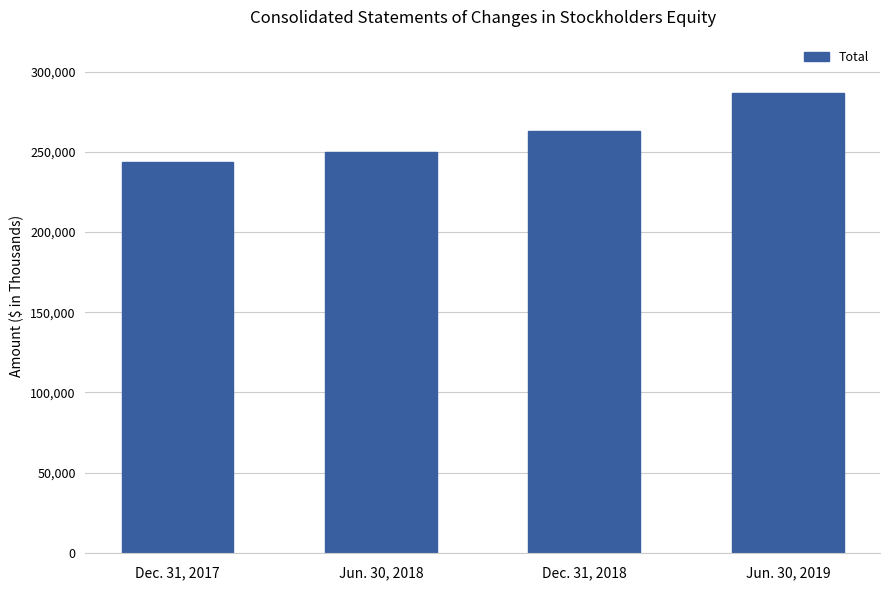

What is the change in value from Dec. 31, 2017 to Jun. 30, 2019?

+42705